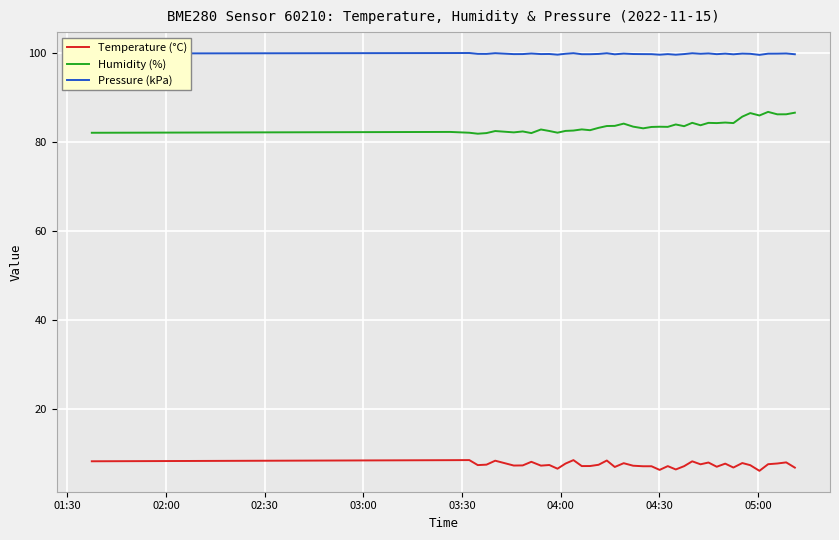

What is the difference between the maximum and minimum values in the Humidity (%) series?

4.9